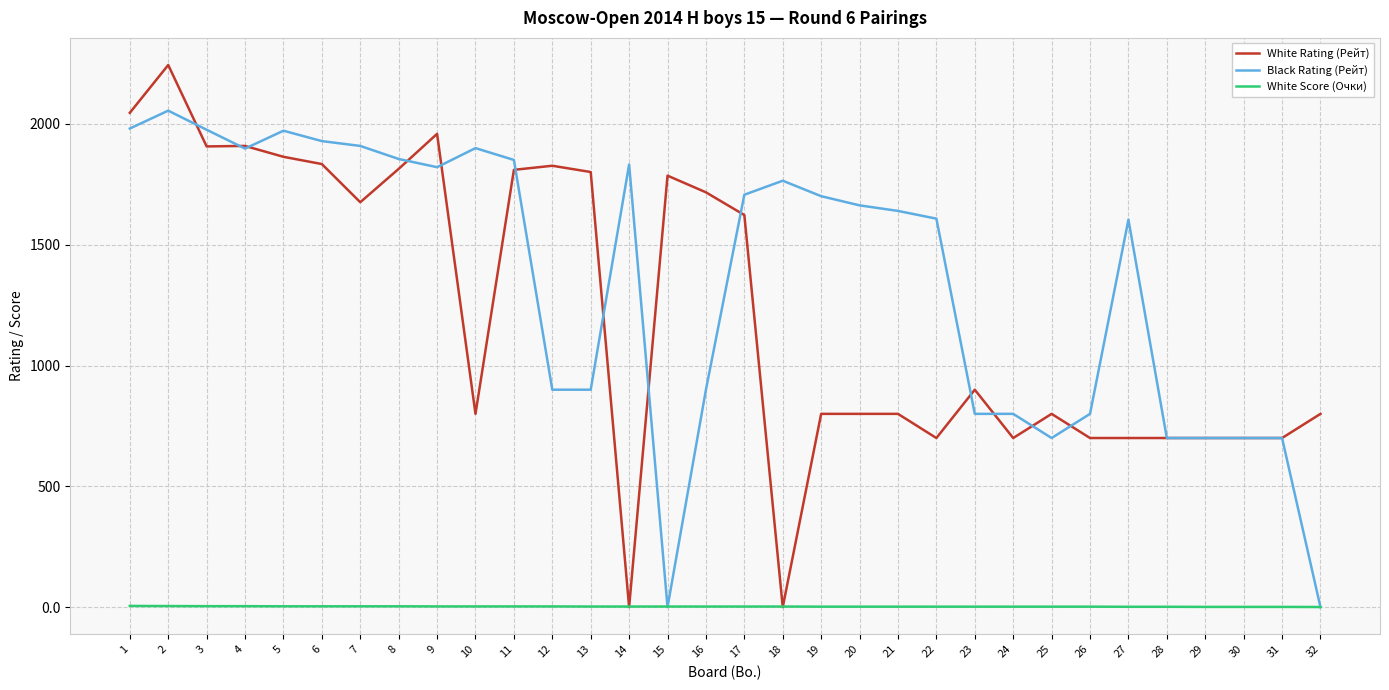

What is the spread (max minus min) of values at 24?

798.0